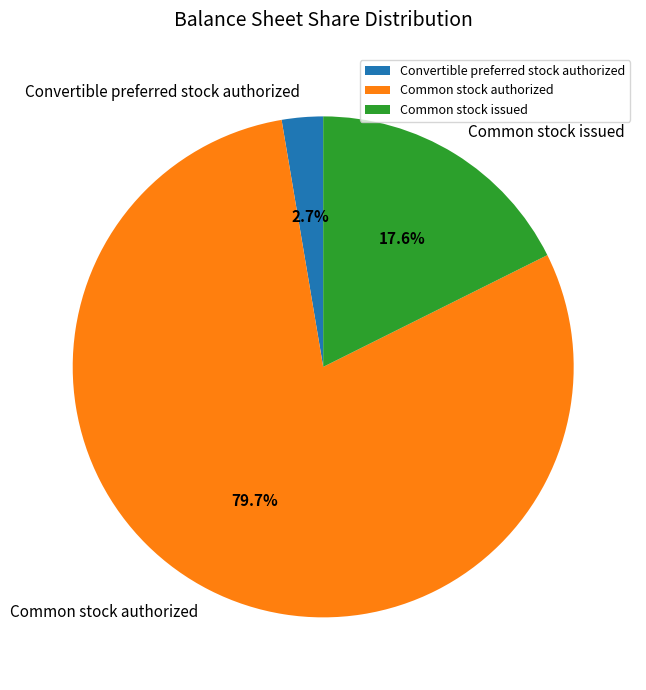

Which category has the smallest portion of the pie?

Convertible preferred stock authorized